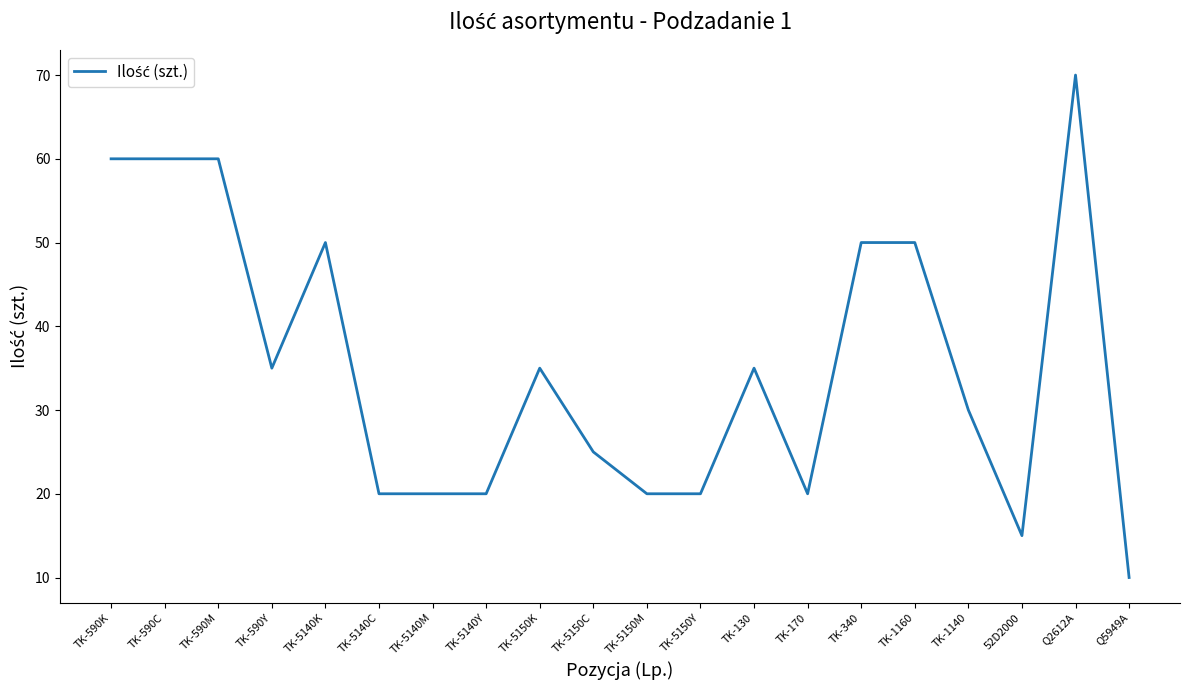

Reading right to left, list all the values displayed in this chart.

10	70	15	30	50	50	20	35	20	20	25	35	20	20	20	50	35	60	60	60